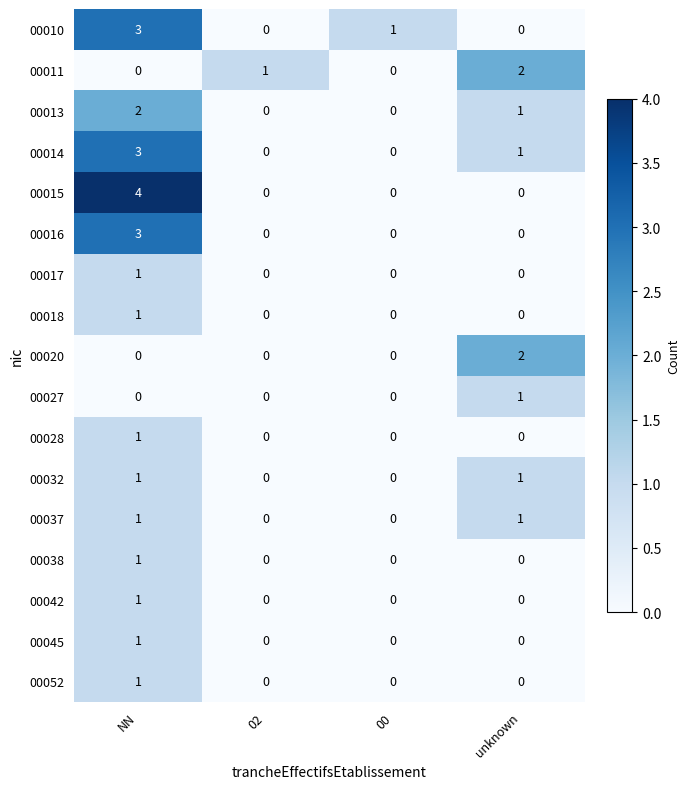

Which series has the widest spread of values?

00015